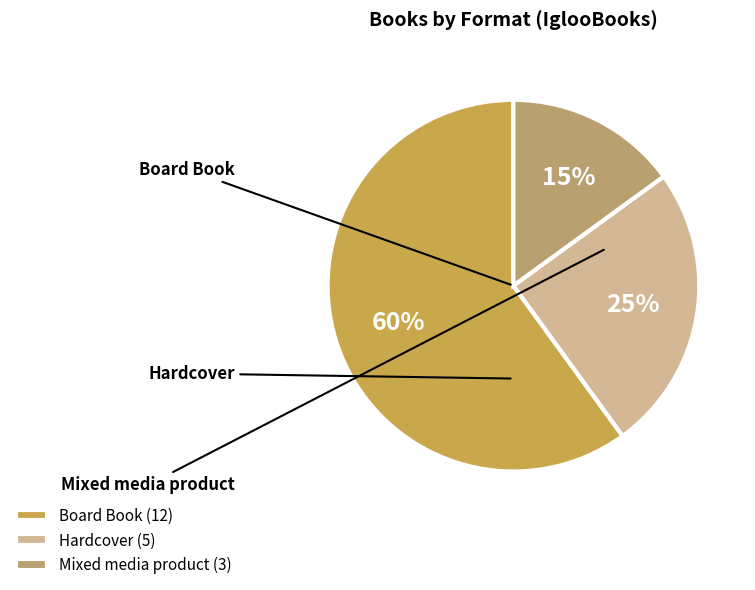

Between Mixed media product (3) and Hardcover (5), which is larger?

Hardcover (5)